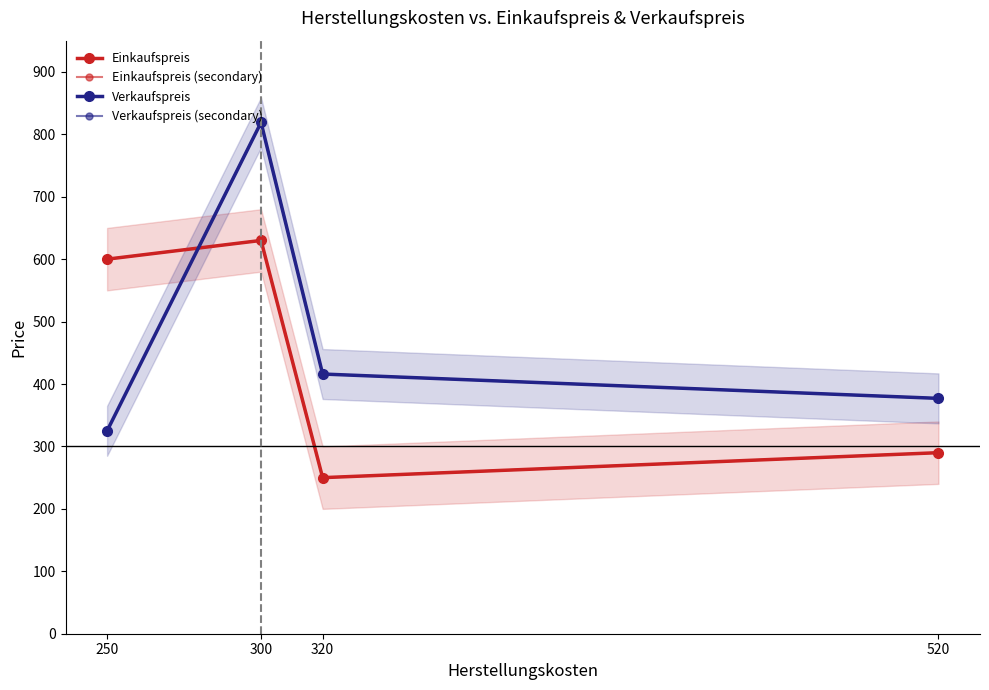

Reading left to right, list all the values displayed in this chart.

Einkaufspreis: 250=600	300=630	320=250	520=290
Einkaufspreis (secondary): 250=600	300=630	320=250	520=290
Verkaufspreis: 250=325	300=819	320=416	520=377
Verkaufspreis (secondary): 250=325	300=819	320=416	520=377